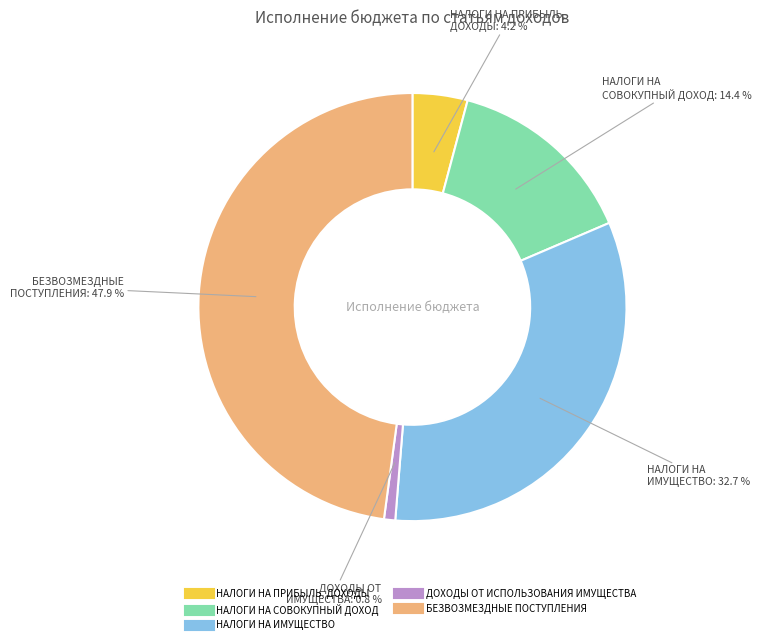

What is the ratio of the value at НАЛОГИ НА ИМУЩЕСТВО to the value at НАЛОГИ НА СОВОКУПНЫЙ ДОХОД?

2.3